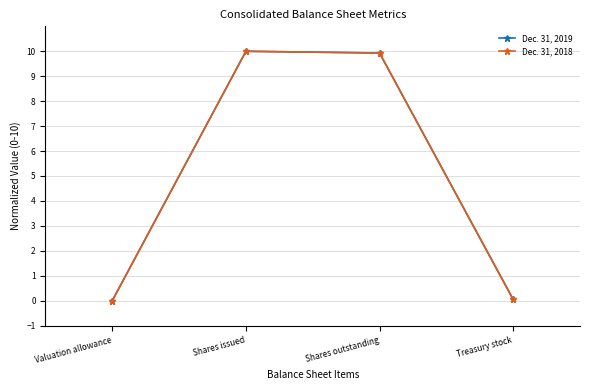

Is this an area chart (filled region under the line)?

No